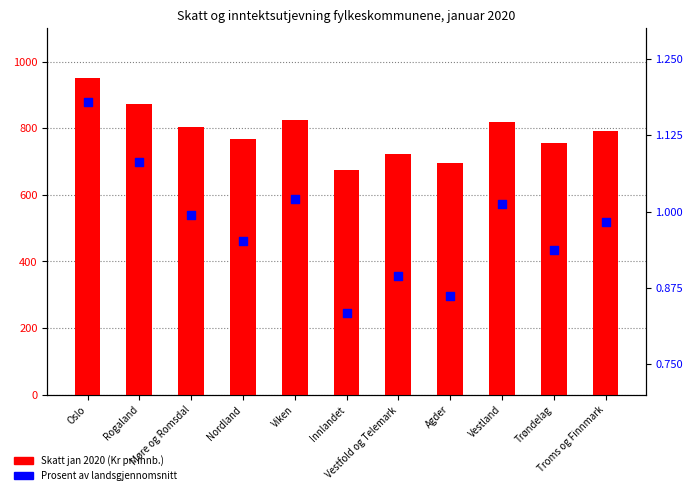

Which series contains the lowest Y value?

Prosent av landsgjennomsnitt